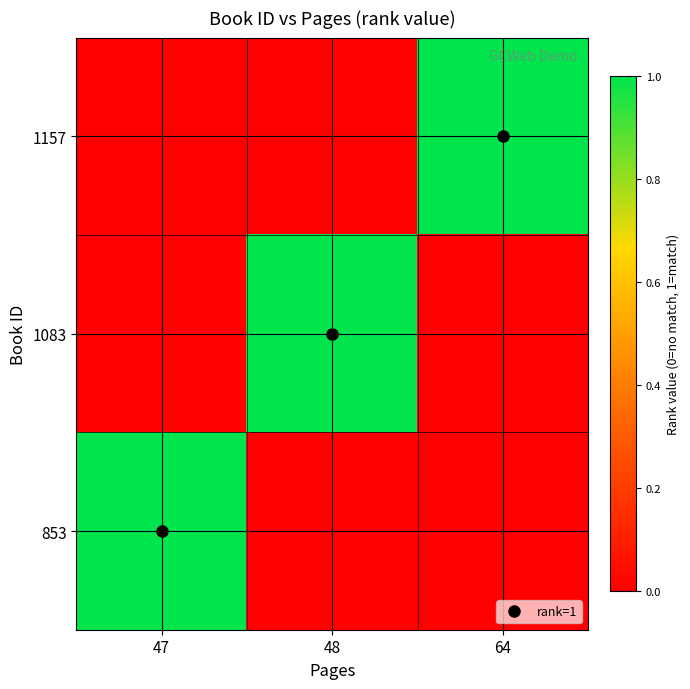

Reading right to left, extract all data points from this chart.

1157: 64=1	48=0	47=0
1083: 64=0	48=1	47=0
853: 64=0	48=0	47=1